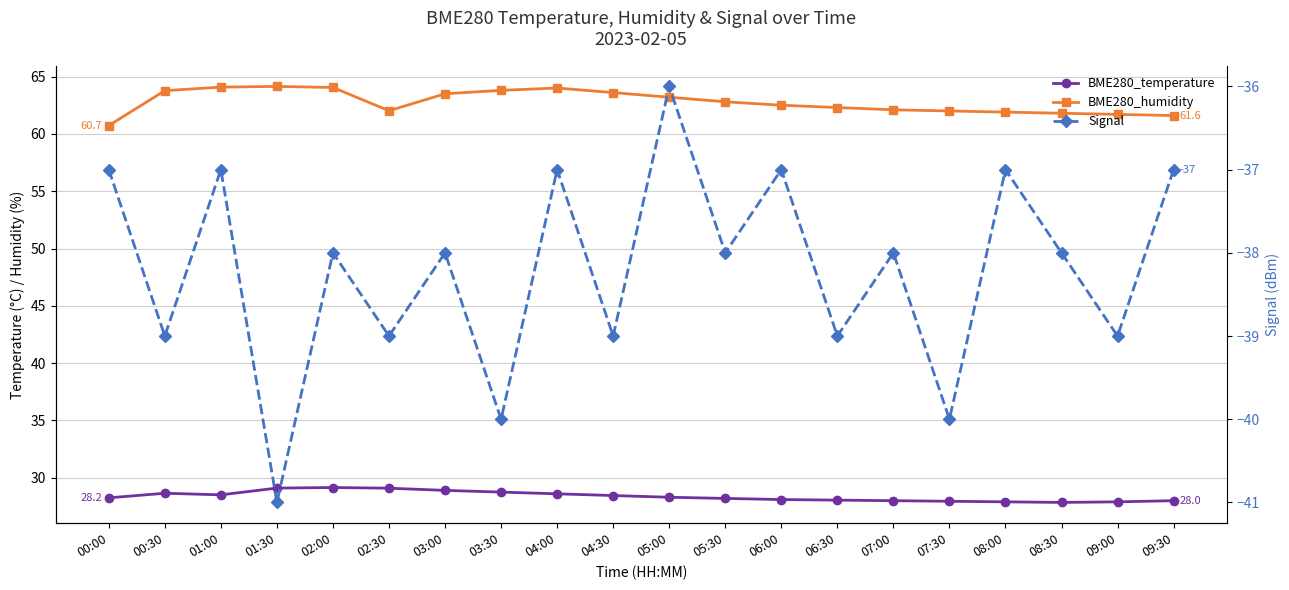

True or false: BME280_temperature and Signal intersect in this chart.

False